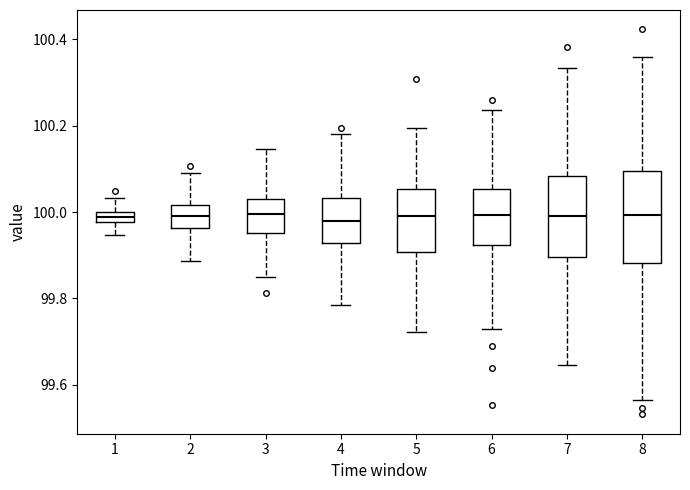

Where does the median line of the box at x = 5 sit on the y-axis? The values are not printed on the chart, so give them approximately, as read against the axis.

100.00